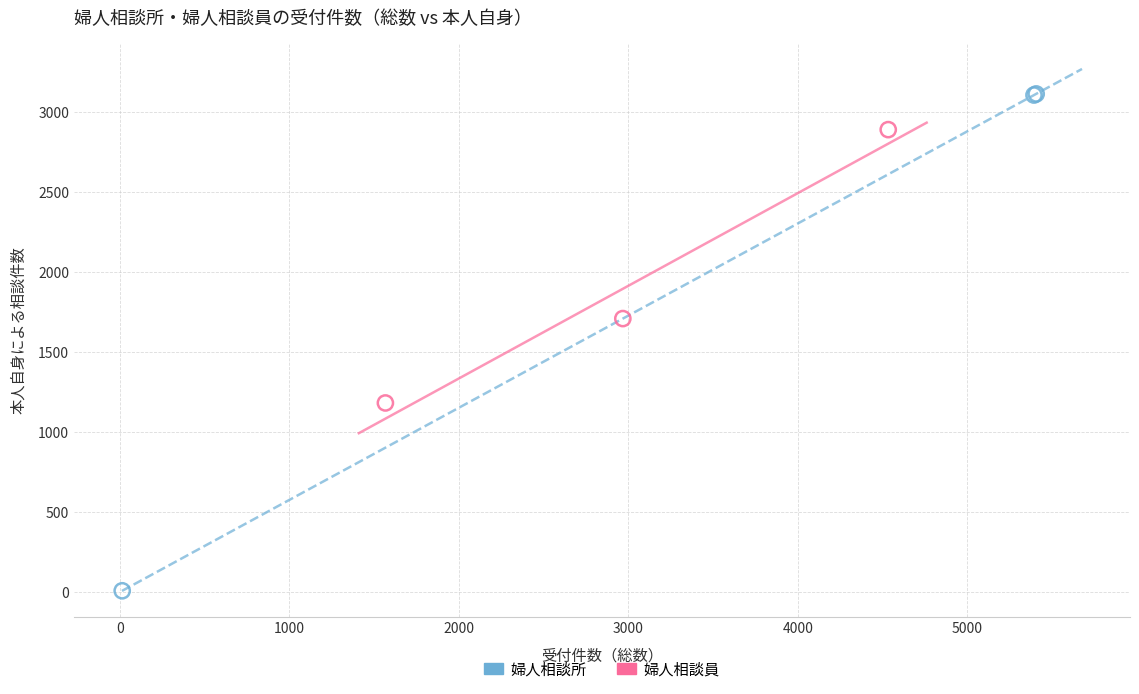

Which series has the widest spread of Y values?

婦人相談所